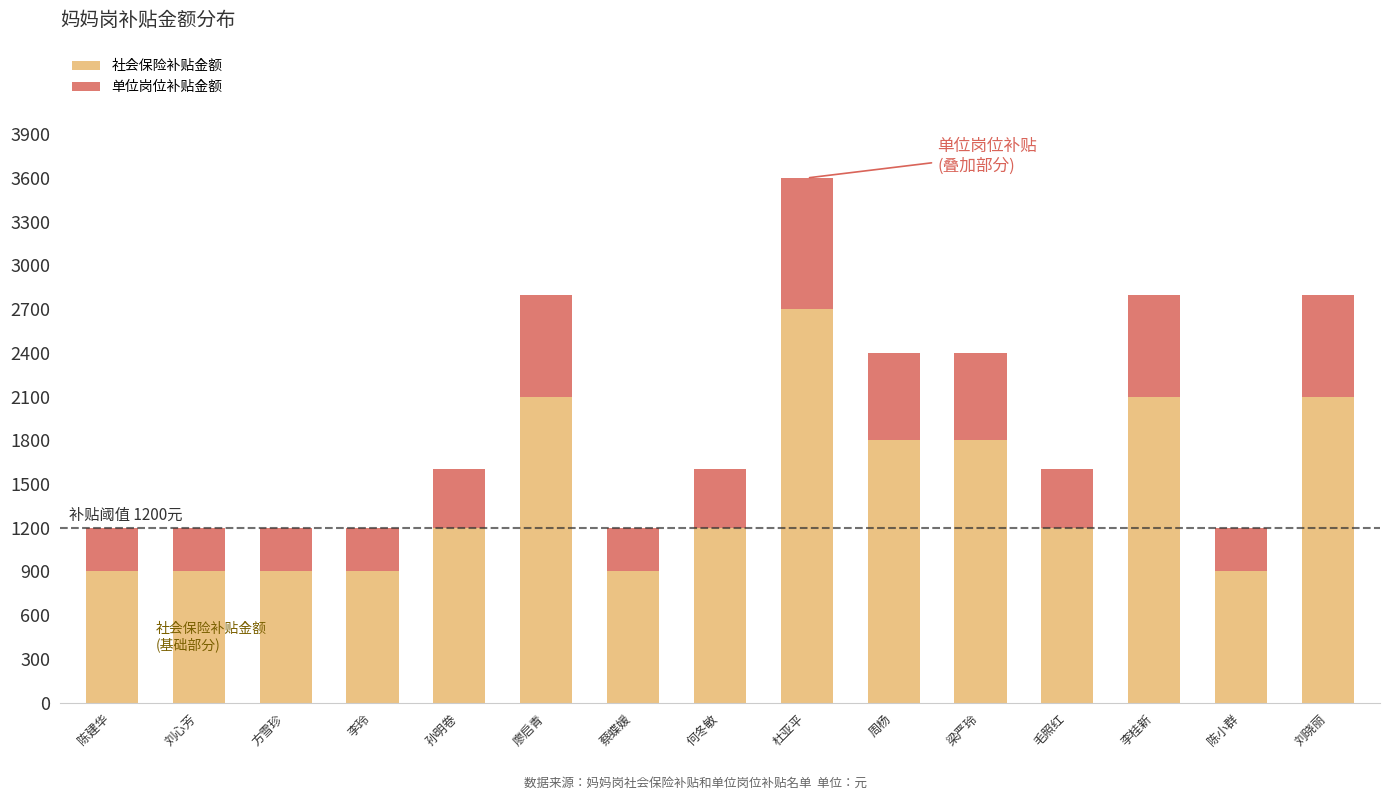

Which category has the highest value in the 社会保险补贴金额 series?

杜亚平